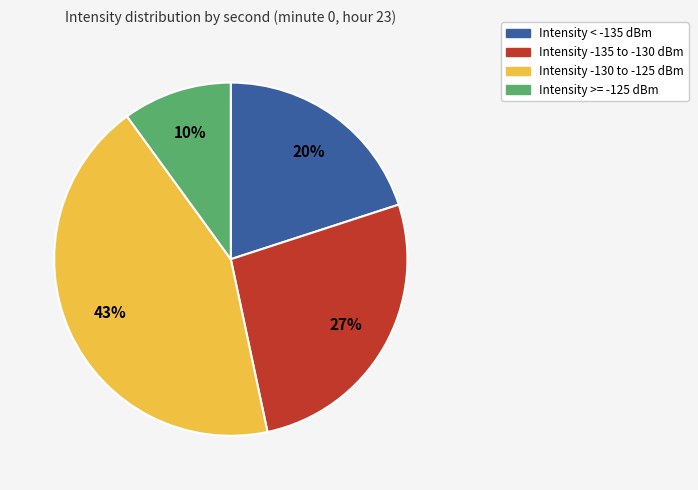

Does any single category account for the majority?

No